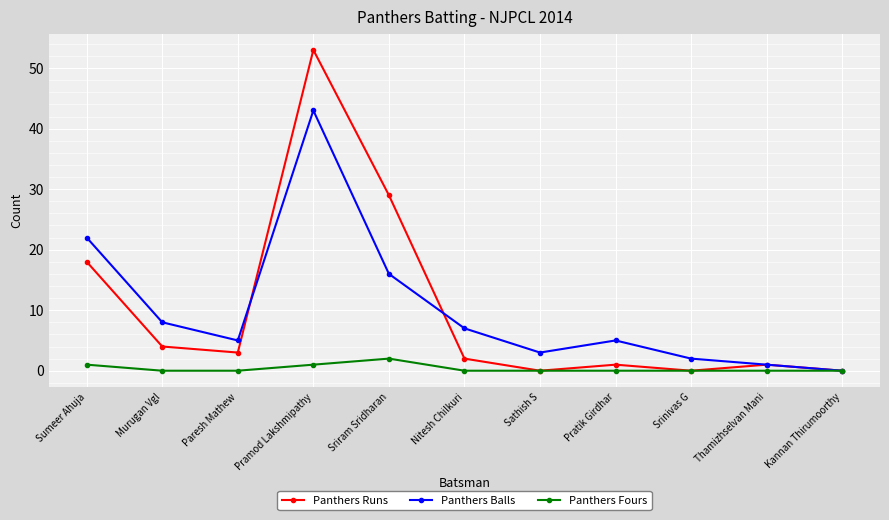

What is the total value across all series at Nitesh Chilkuri?

9